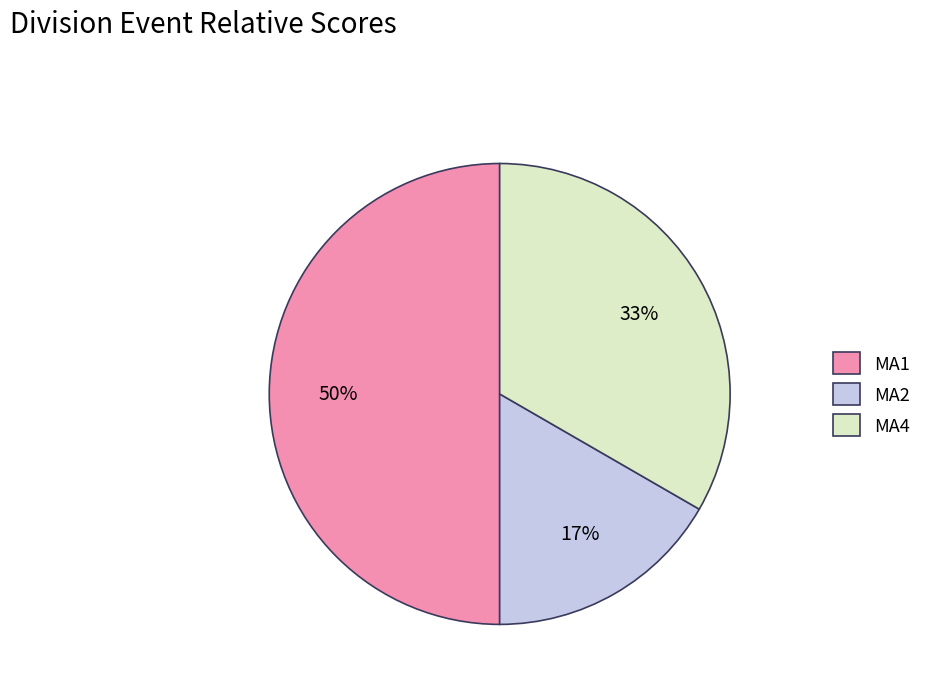

Combined, do MA2 and MA1 account for over 50%?

Yes